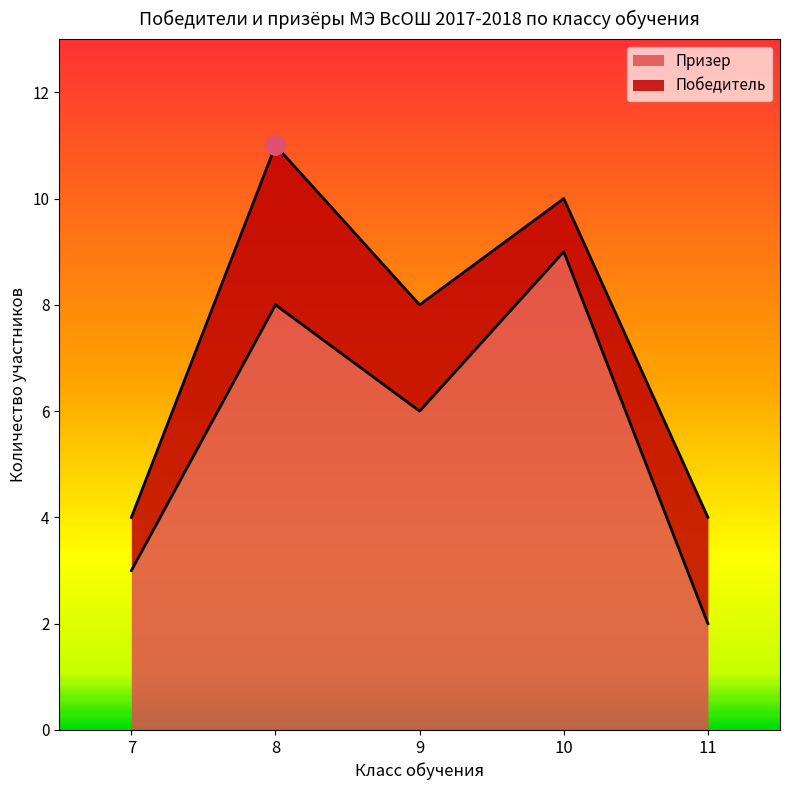

True or false: Призер has a value of 5 at 10.

False